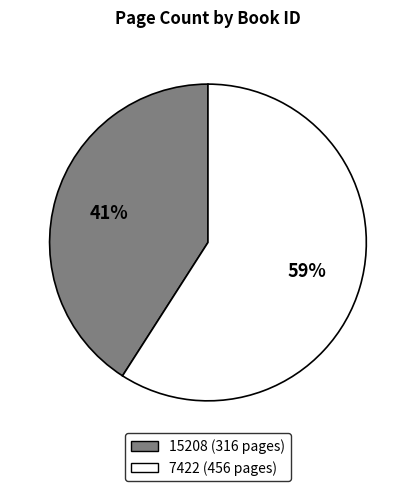

Which has a higher value, 15208 or 7422?

7422